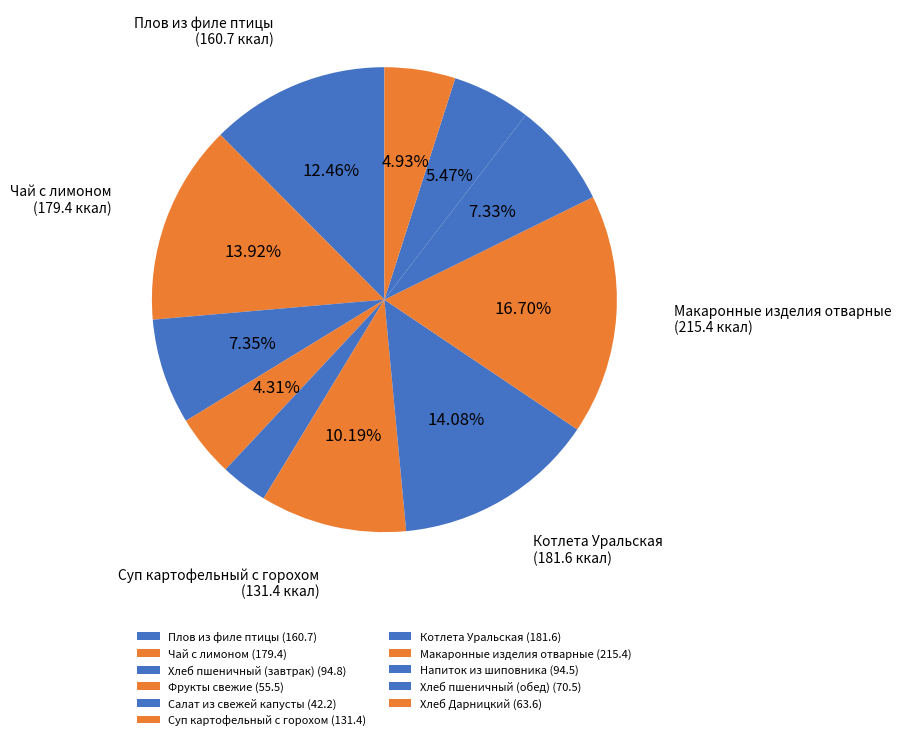

To the nearest percent, what percentage of the pie is Макаронные изделия отварные?

17%